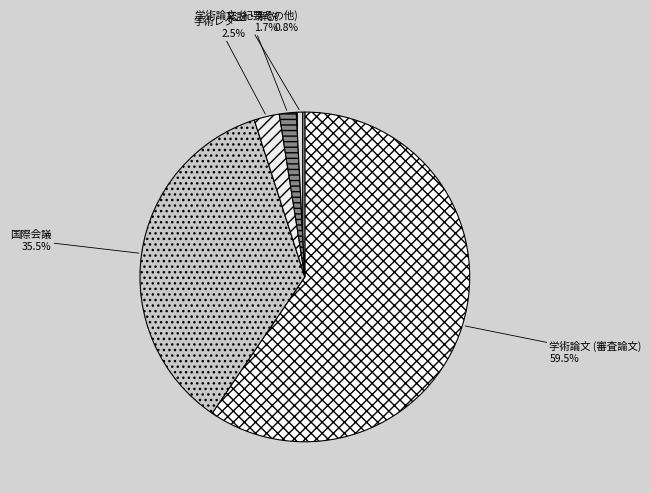

What is the majority slice?

学術論文 (審査論文)